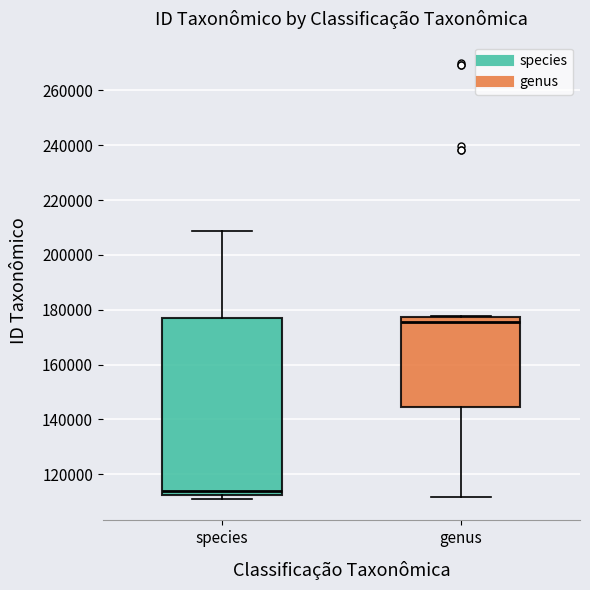

Which box is the tallest, from its lower edge to its upper edge?

species